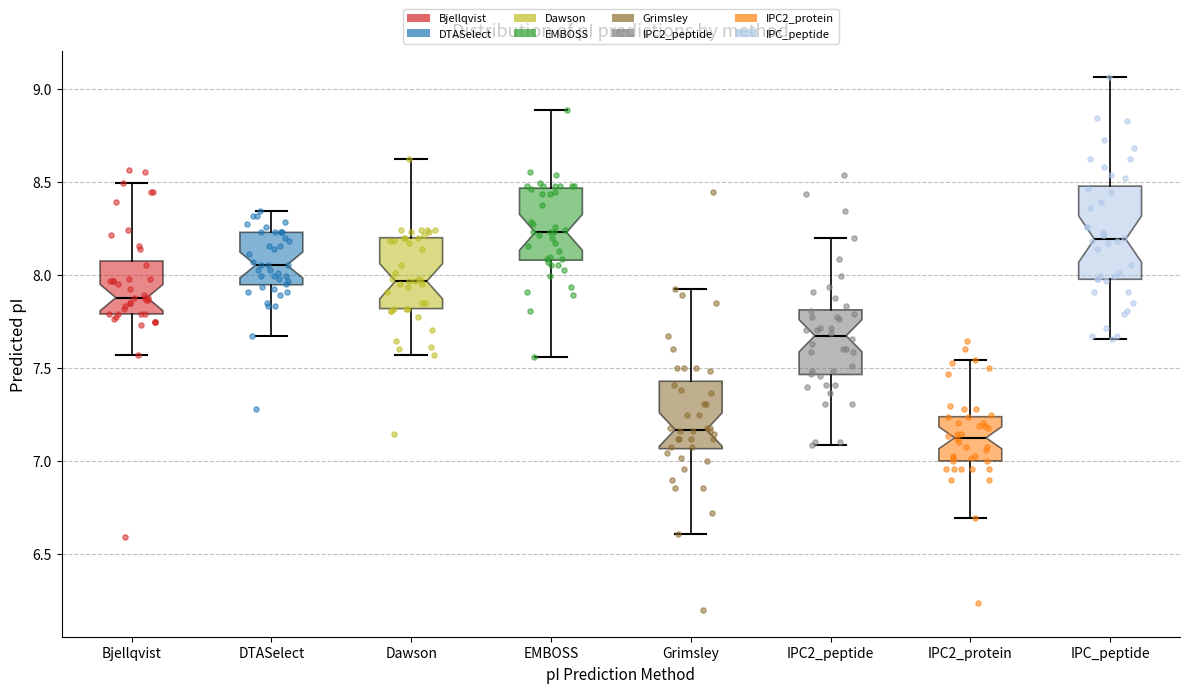

Reading left to right, read every box against the y-axis: the position of its median line, the range the box covers, and the ends of its whiskers. The values are not printed on the chart, so give them approximately, as read against the axis.

Bjellqvist: median 7.90, box 7.80 to 8.10, whiskers 7.55 to 8.50
DTASelect: median 8.05, box 7.95 to 8.25, whiskers 7.65 to 8.35
Dawson: median 7.95, box 7.80 to 8.20, whiskers 7.55 to 8.60
EMBOSS: median 8.25, box 8.10 to 8.45, whiskers 7.55 to 8.90
Grimsley: median 7.15, box 7.05 to 7.45, whiskers 6.60 to 7.90
IPC2_peptide: median 7.65, box 7.45 to 7.80, whiskers 7.10 to 8.20
IPC2_protein: median 7.10, box 7.00 to 7.25, whiskers 6.70 to 7.55
IPC_peptide: median 8.20, box 8.00 to 8.50, whiskers 7.65 to 9.05